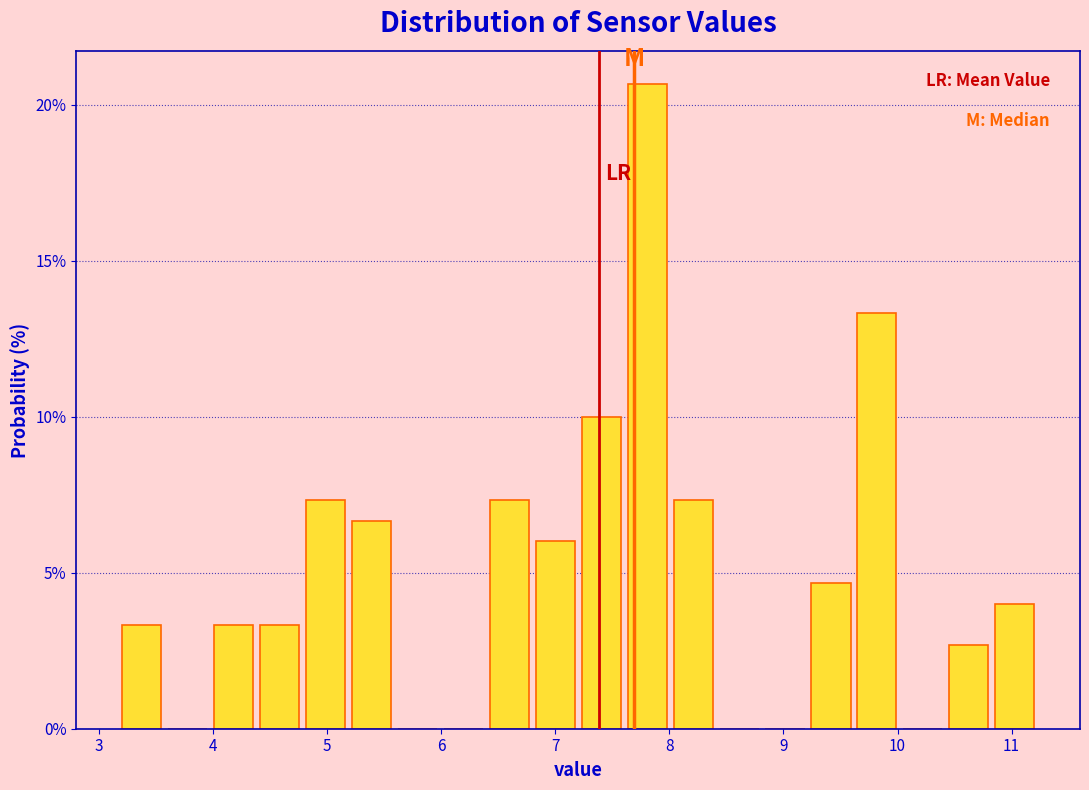

What is the height of the bar covering 10.8 to 11.2 on the x-axis? Neither the bar edges nor the heights are printed on the chart, so give them approximately, as read against the axes.

4.0